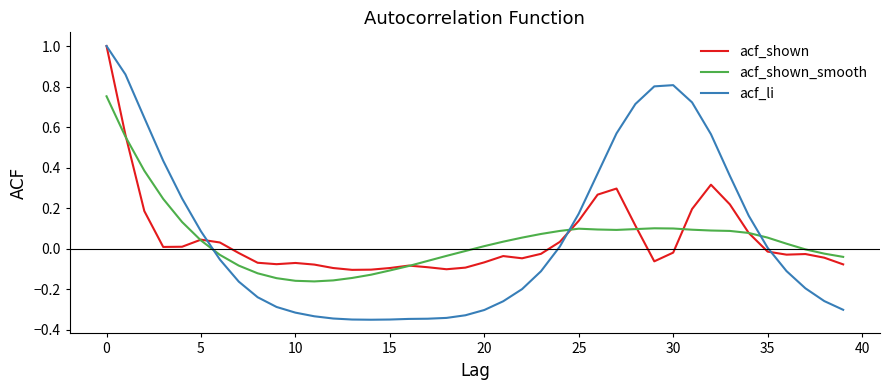

Which series has the largest range (max minus min)?

acf_li